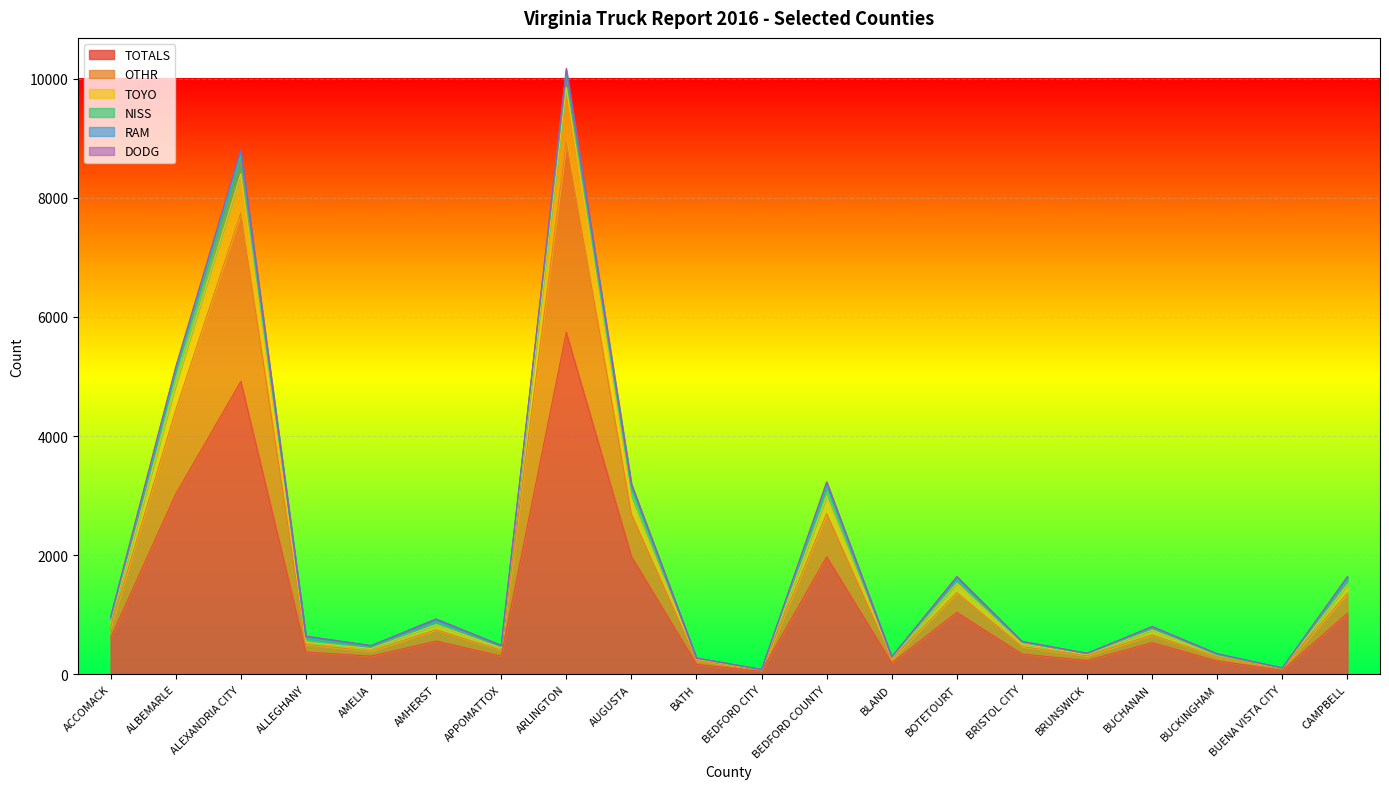

At which category is the sum across all series the highest?

ARLINGTON